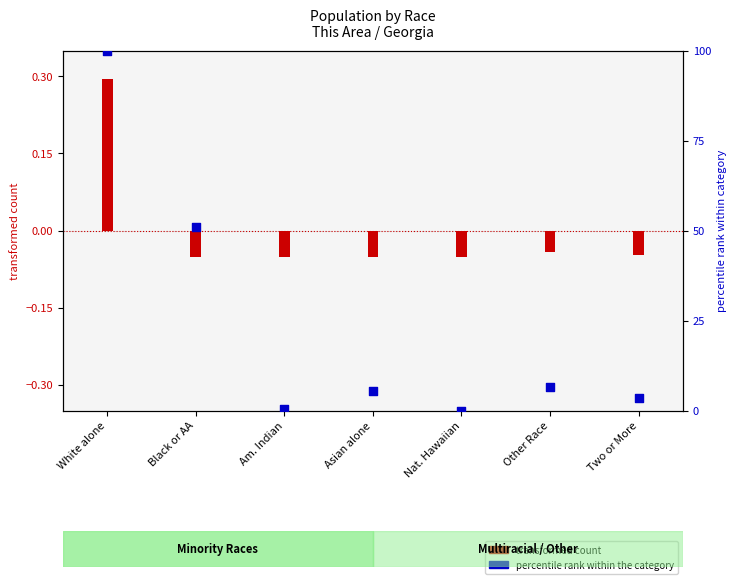

What is the ratio of the value at Black or AA to the value at Other Race?

7.7